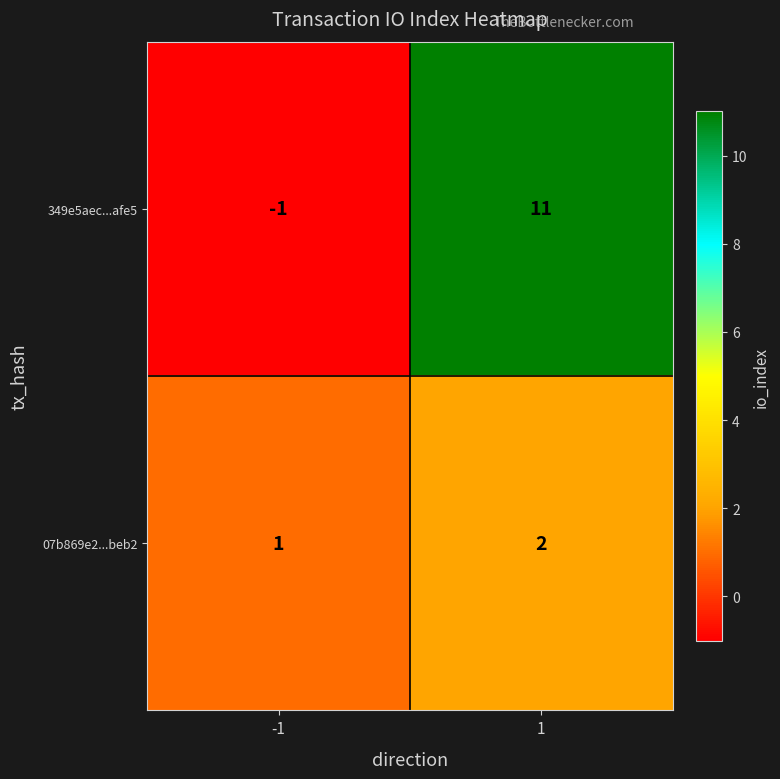

Rank the series at -1 from lowest to highest value.

349e5aec...afe5, 07b869e2...beb2